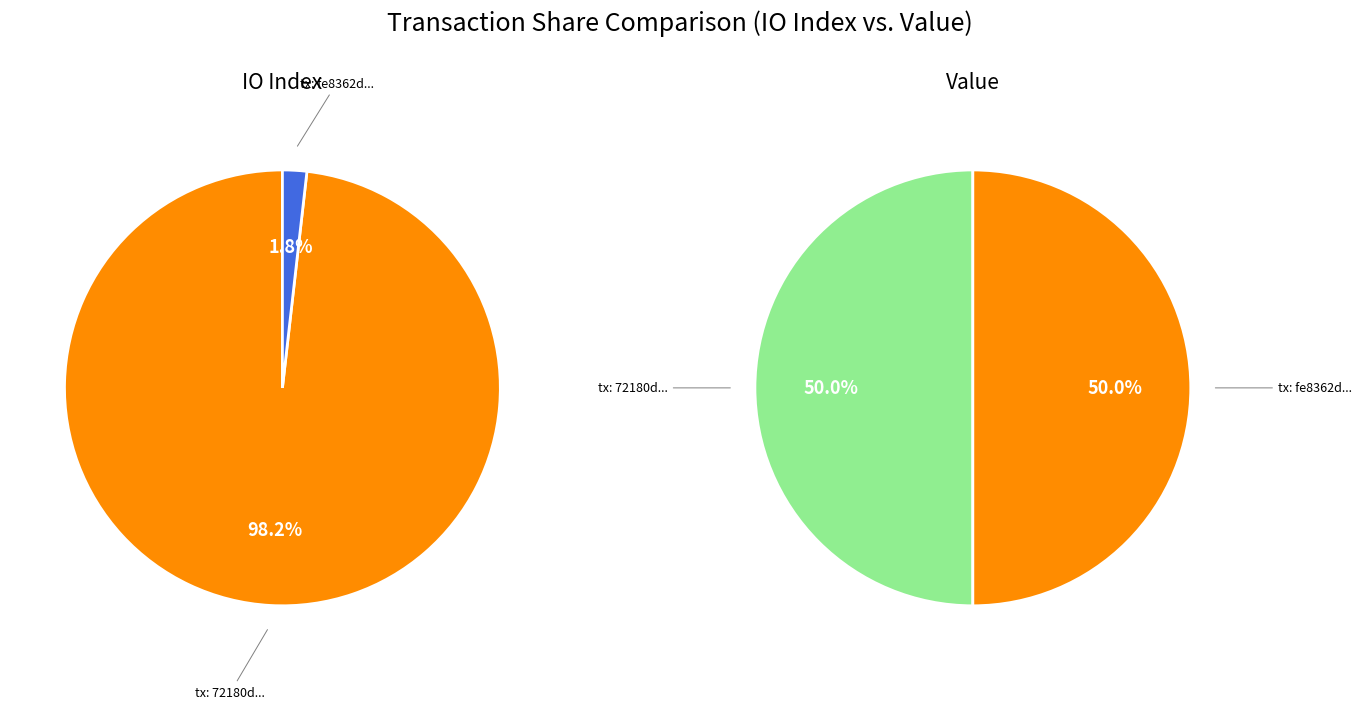

What is the total percentage of io_index and value?

100.0%